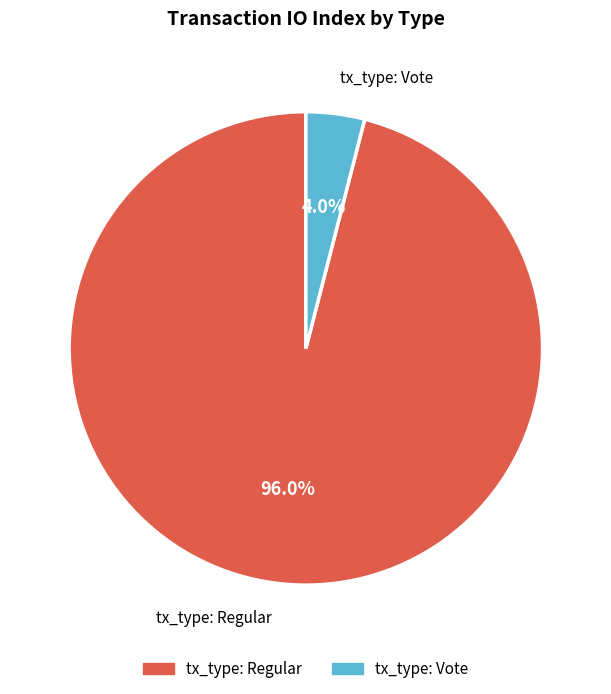

Which category has the smallest portion of the pie?

tx_type: Vote